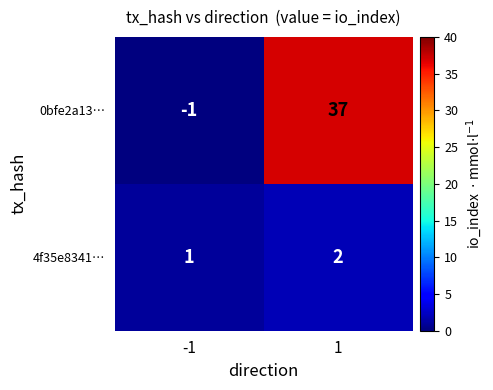

Between -1 and 1, which series saw the biggest shift?

0bfe2a13…